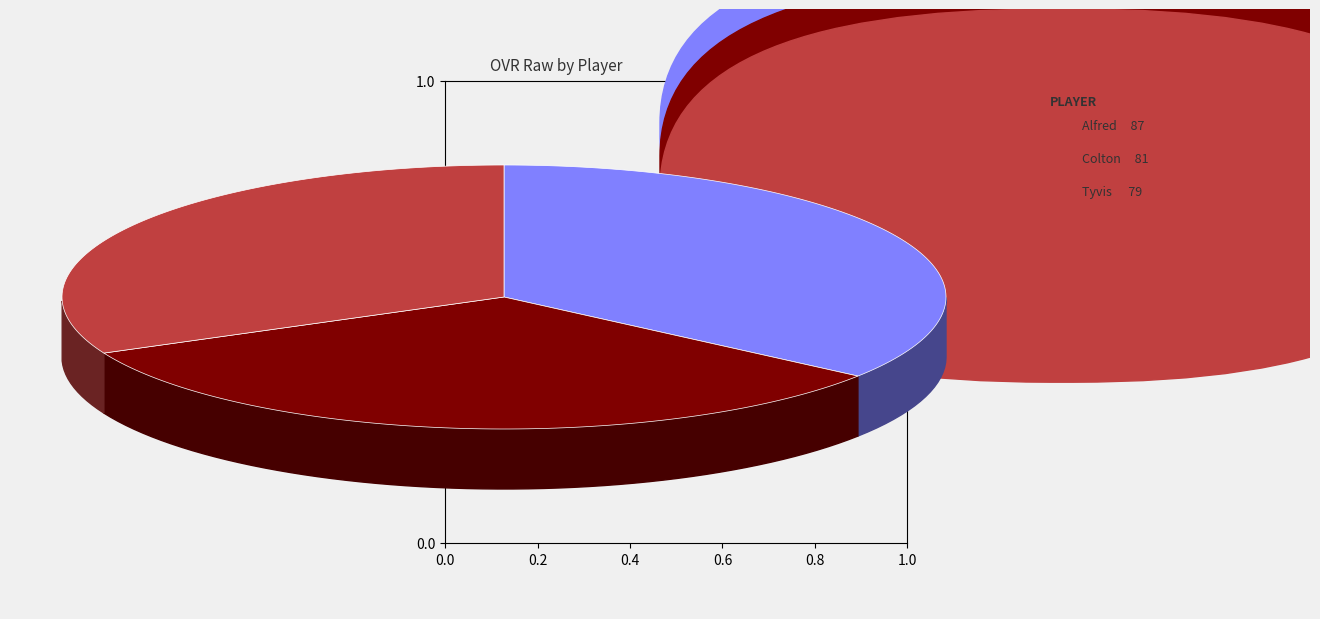

How many segments does this pie chart have?

3